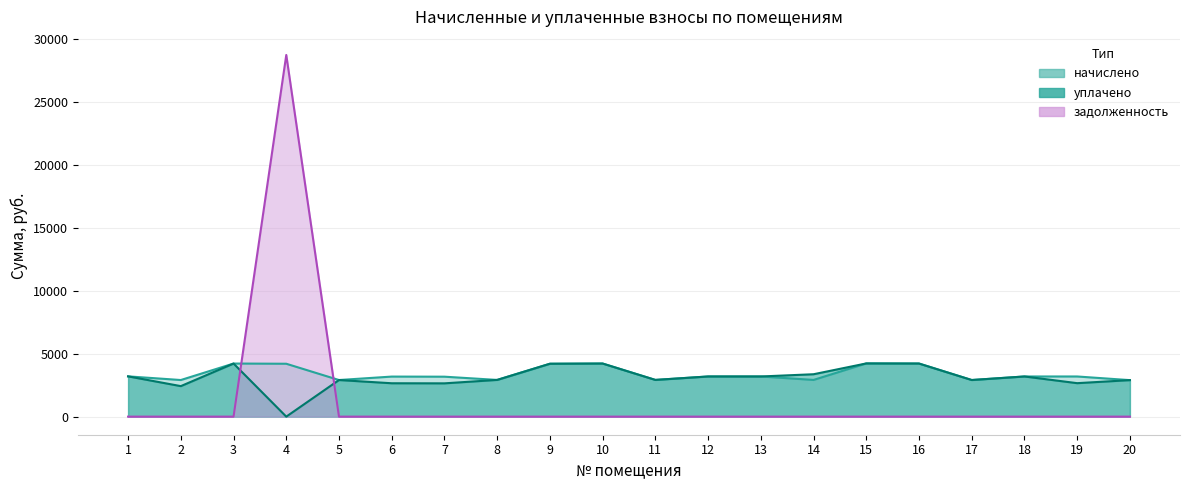

What is the total value across all series at 20?

5796.0